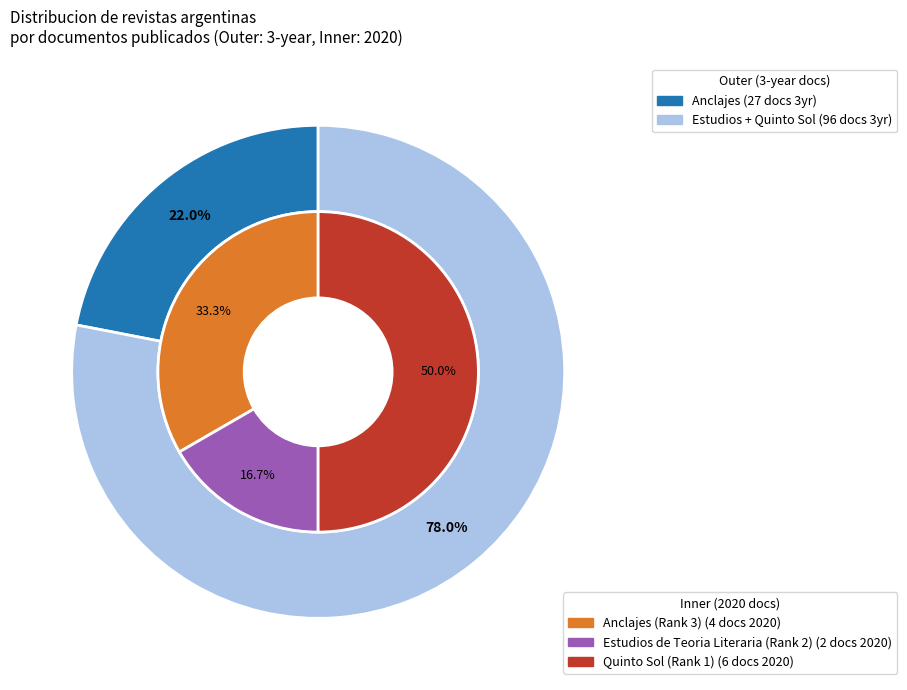

How many segments does this pie chart have?

3